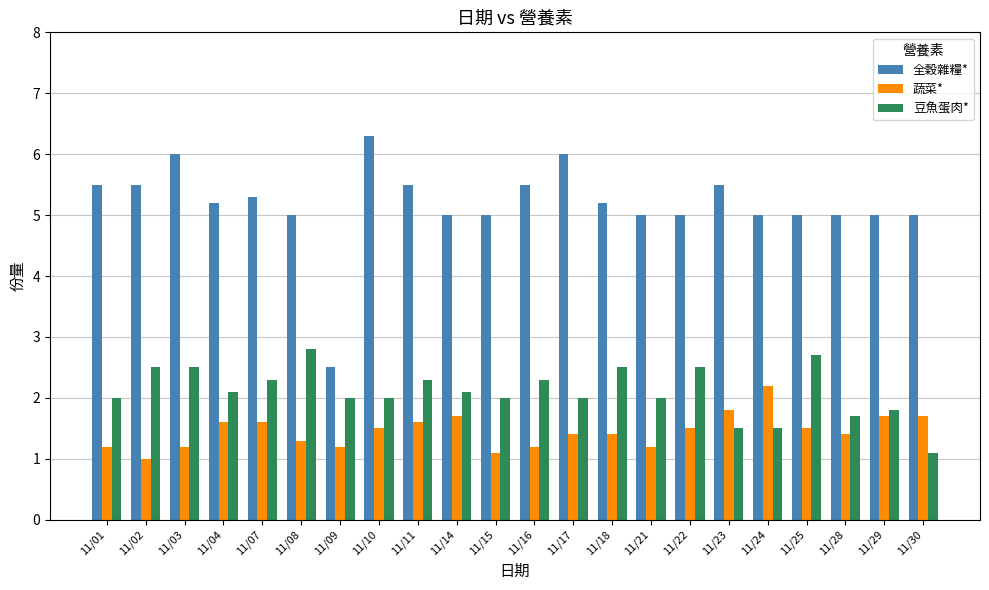

What is the value of the 豆魚蛋肉* bar at the 2nd from the left?

2.5